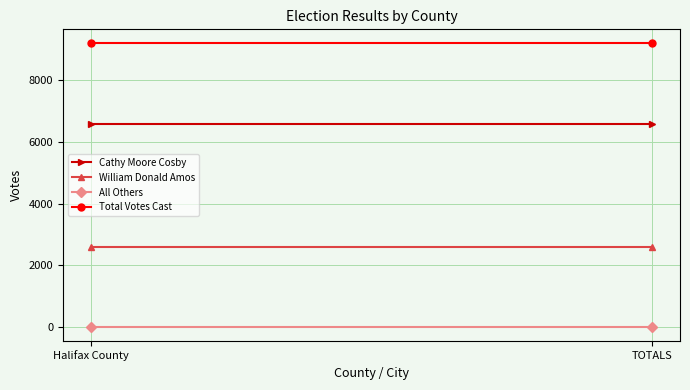

What is the label of the 1st point from the right?

TOTALS